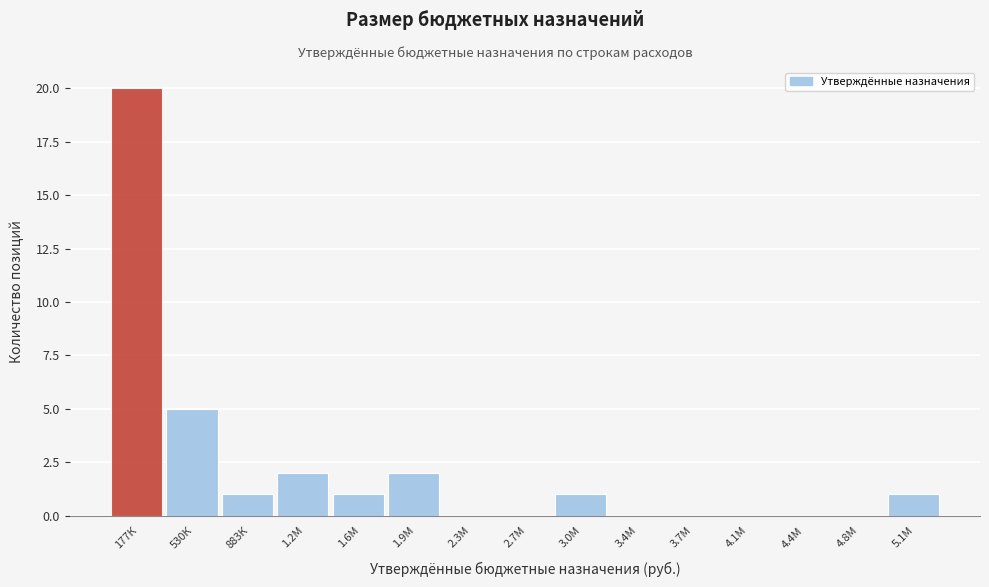

Reading right to left, what are all the values shown in this chart?

5.1М=1	4.8М=0	4.4М=0	4.1М=0	3.7М=0	3.4М=0	3.0М=1	2.7М=0	2.3М=0	1.9М=2	1.6М=1	1.2М=2	883К=1	530К=5	177К=20